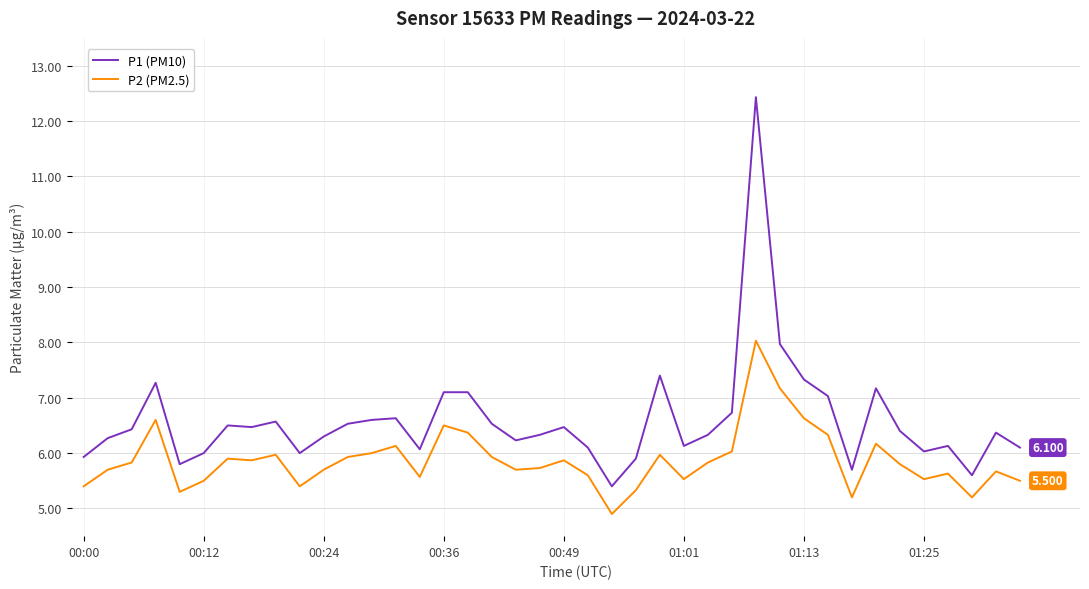

True or false: P2 (PM2.5) and P1 (PM10) cross at least once.

False